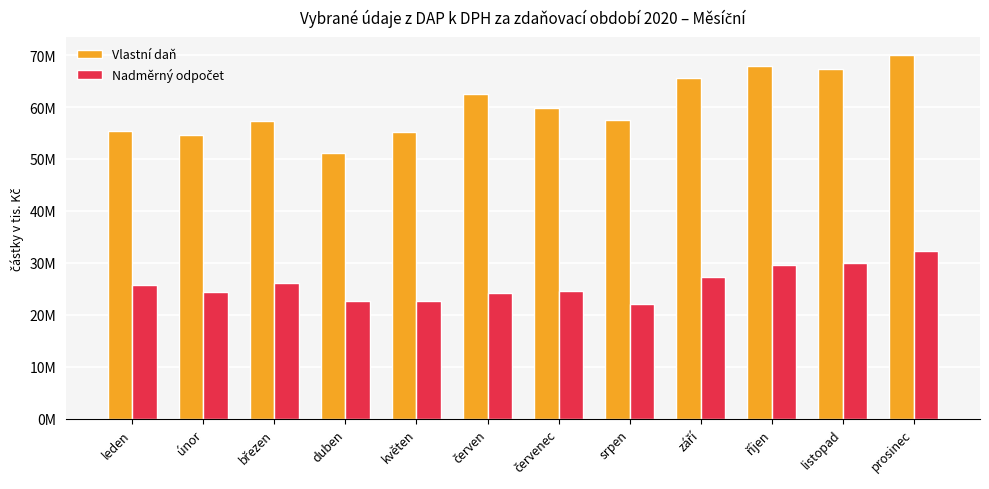

Rank the series by their average value, from highest to lowest.

Vlastní daň, Nadměrný odpočet